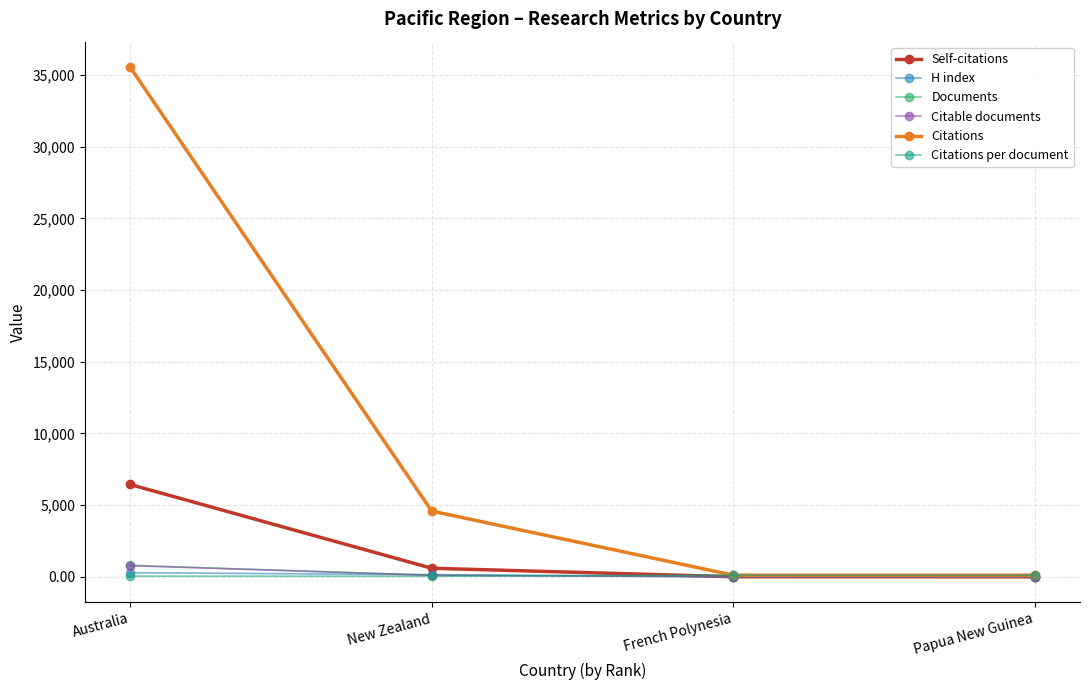

Which label corresponds to the largest value in the chart?

Australia